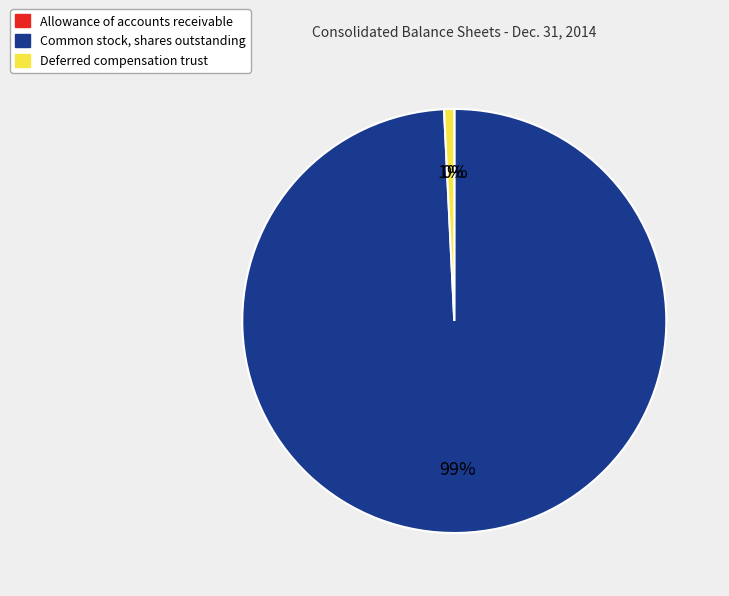

What percentage is the Common stock, shares outstanding slice, to the nearest percent?

99%